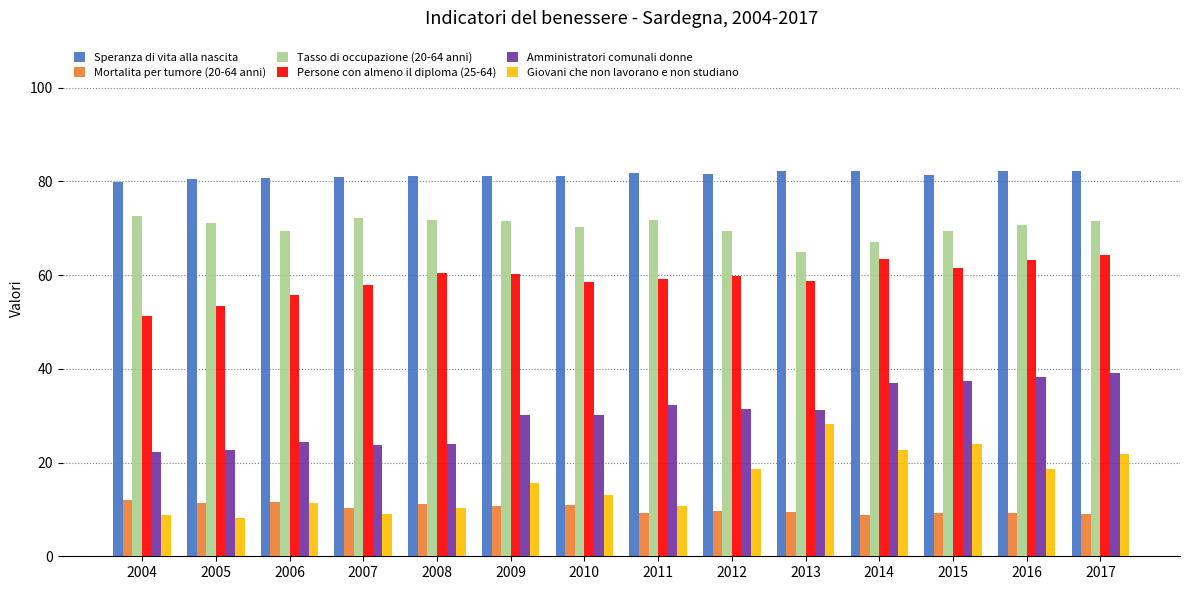

How many categories are shown in the chart?

14